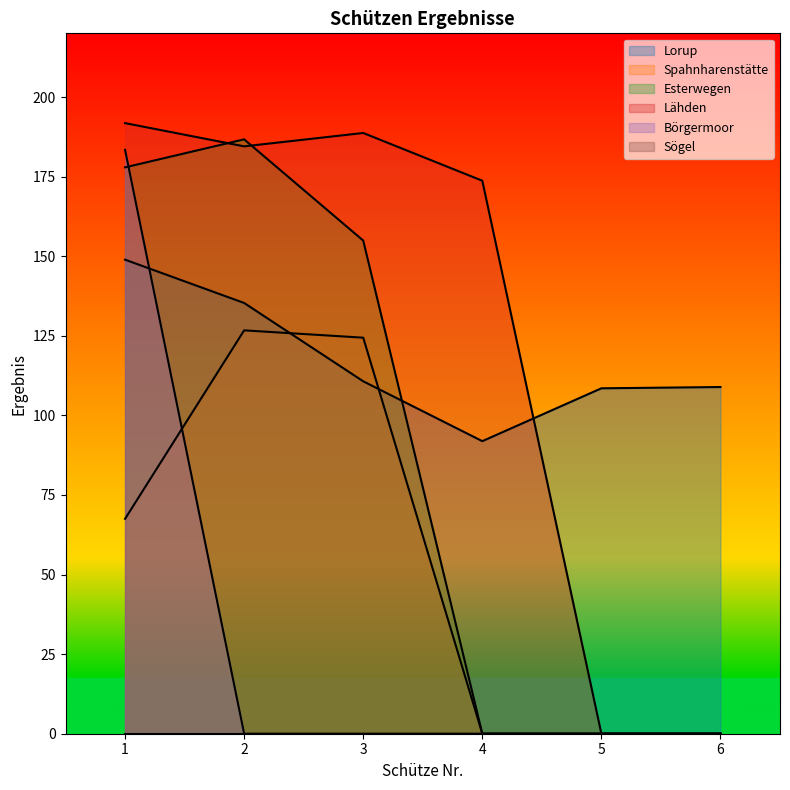

True or false: Spahnharenstätte and Esterwegen cross at least once.

False